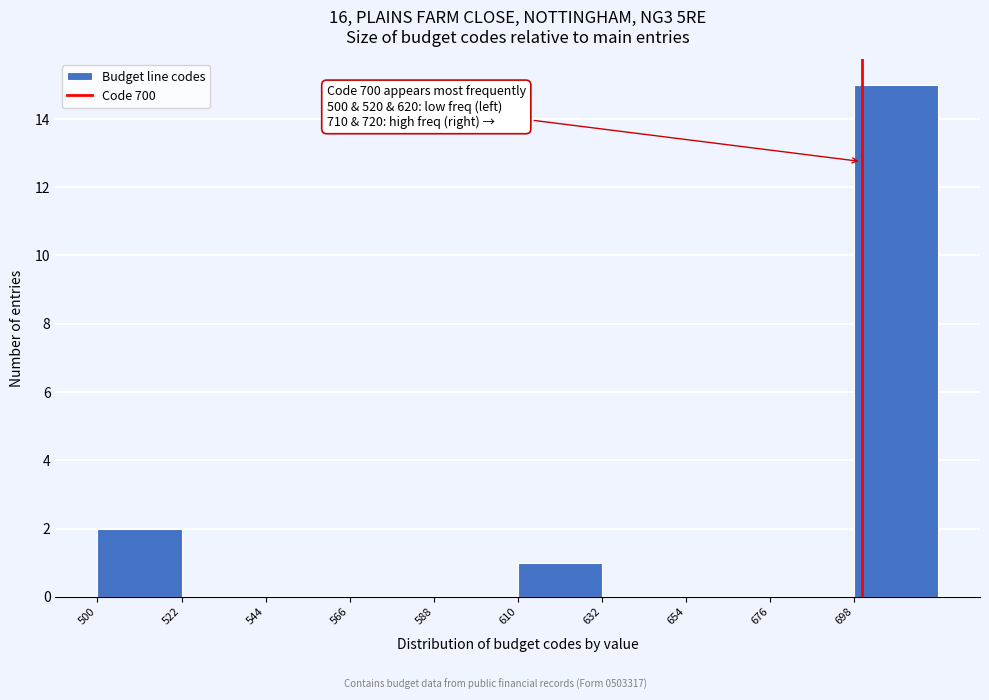

Over which range of the x-axis is the bar tallest?

698 to 720